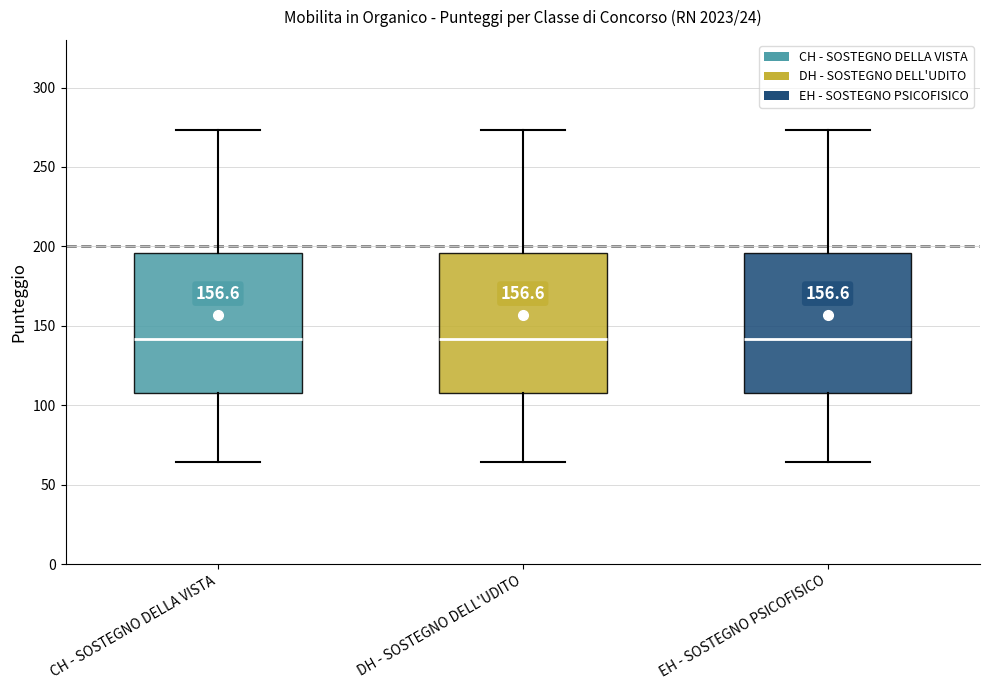

Where is the upper edge of the box for CH - SOSTEGNO DELLA VISTA on the y-axis? The values are not printed on the chart, so give them approximately, as read against the axis.

195